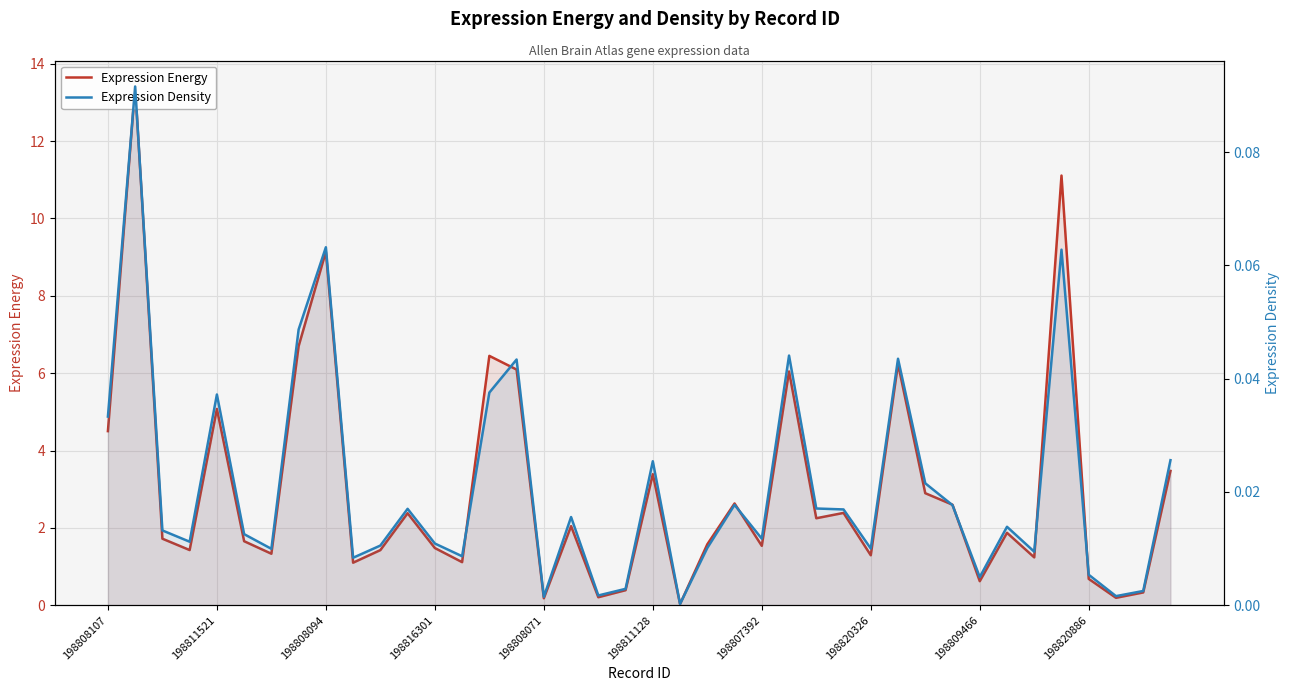

List the series in order of their peak value, lowest first.

Expression Density, Expression Energy